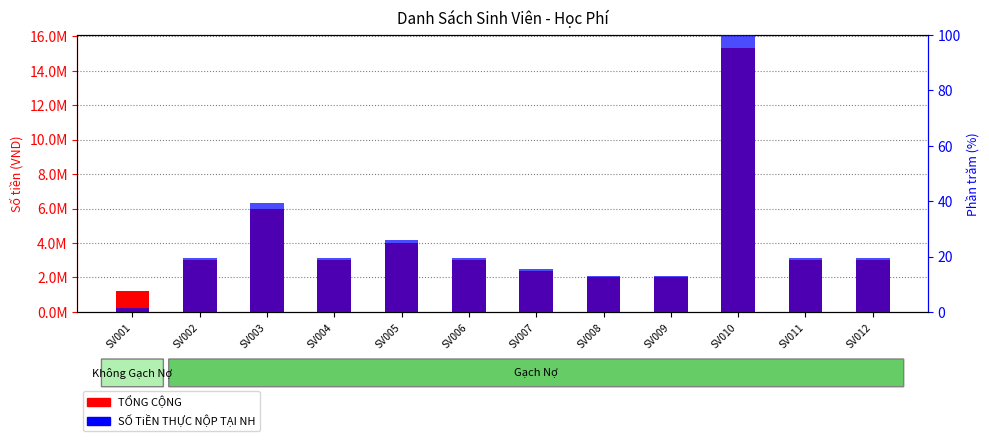

What is the spread (max minus min) of values at SV010?

15299900.0